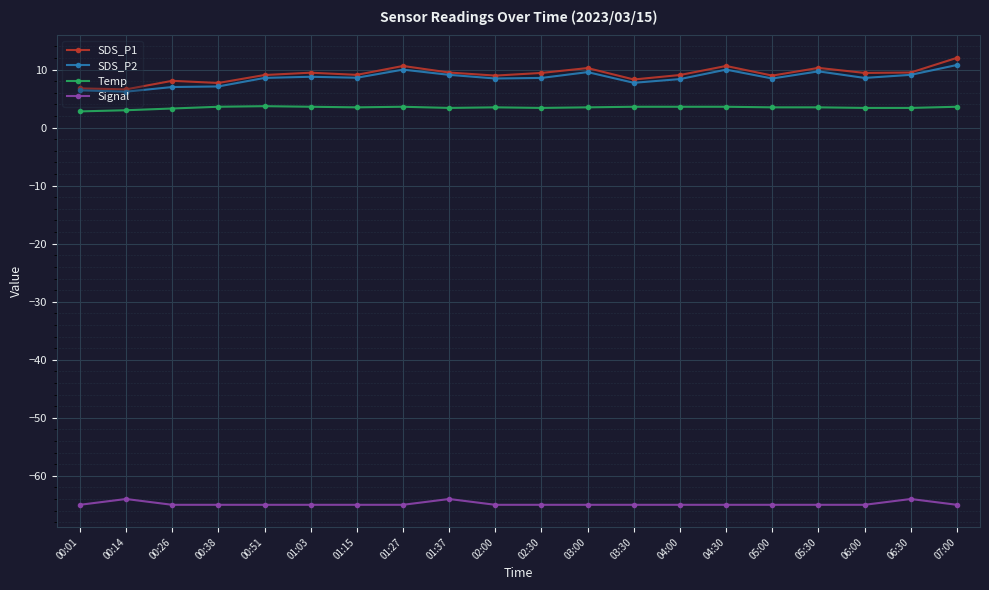

The SDS_P1 series shows 4.0 at 02:30. True or false?

False